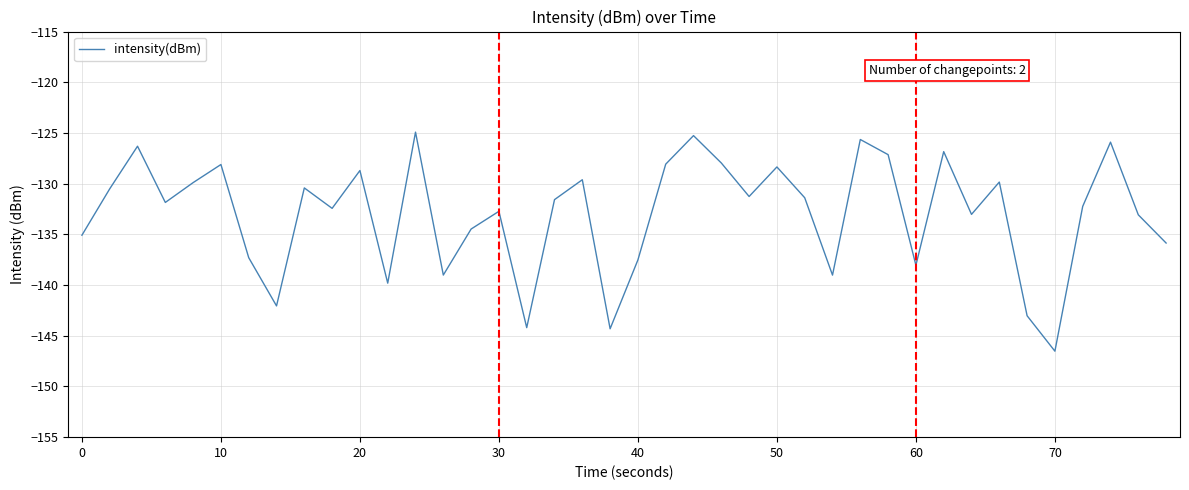

Count the number of categories in the chart.

40